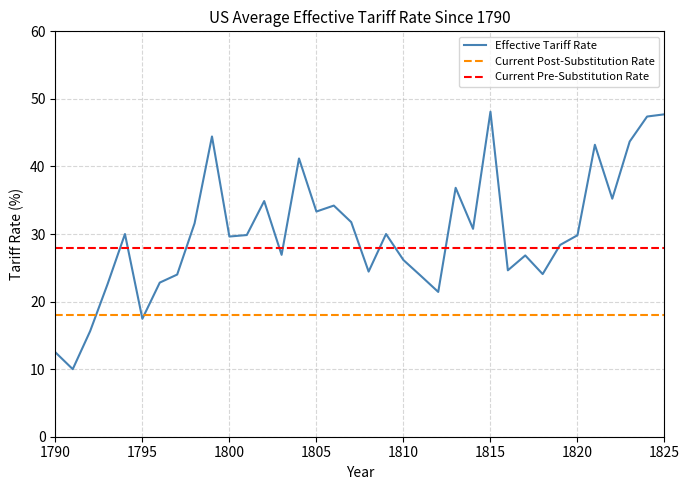

What is the lowest value of the Effective Tariff Rate series?

10.0